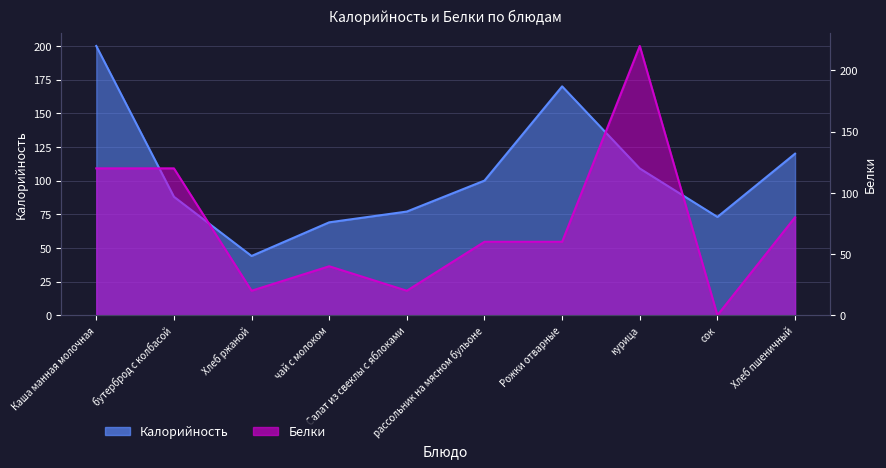

Rank the series by their average value, from lowest to highest.

Белки, Калорийность